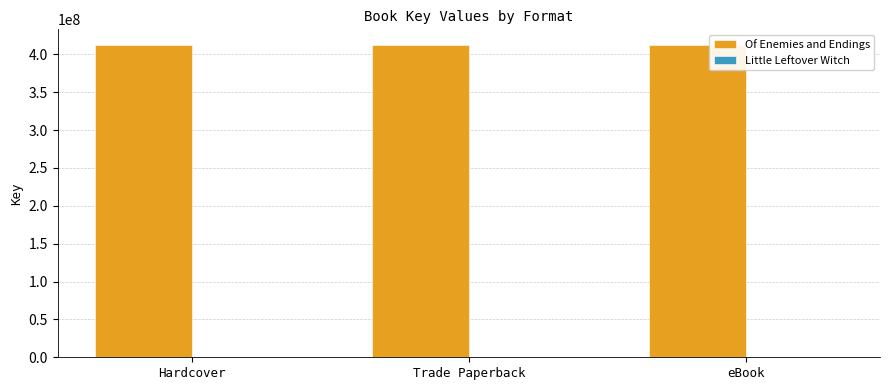

Which series has the largest total across all categories?

Of Enemies and Endings